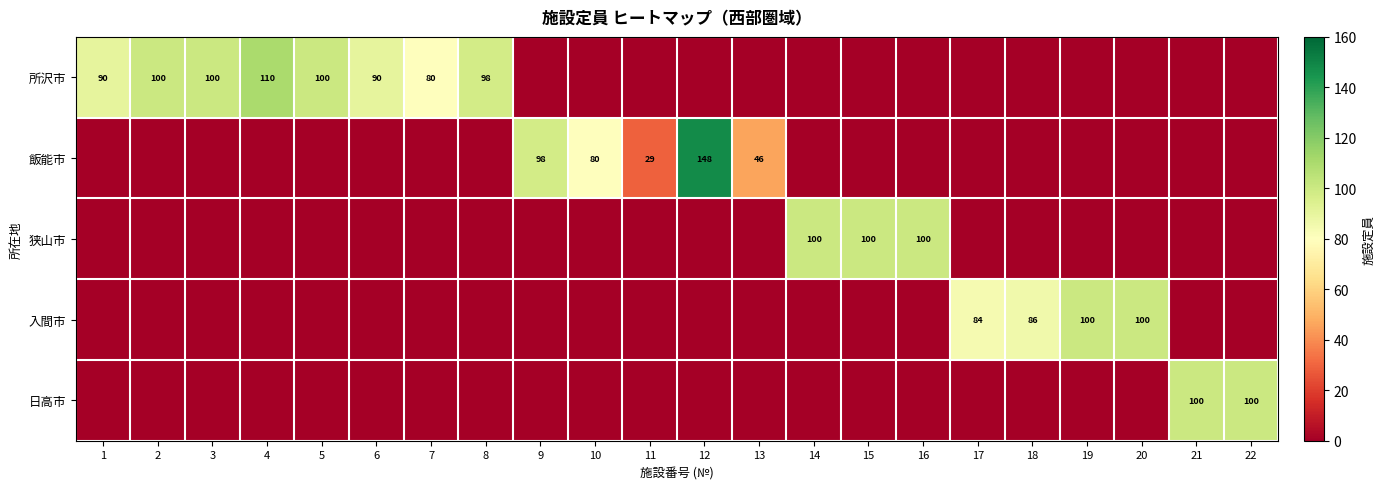

How many series are shown in this chart?

5